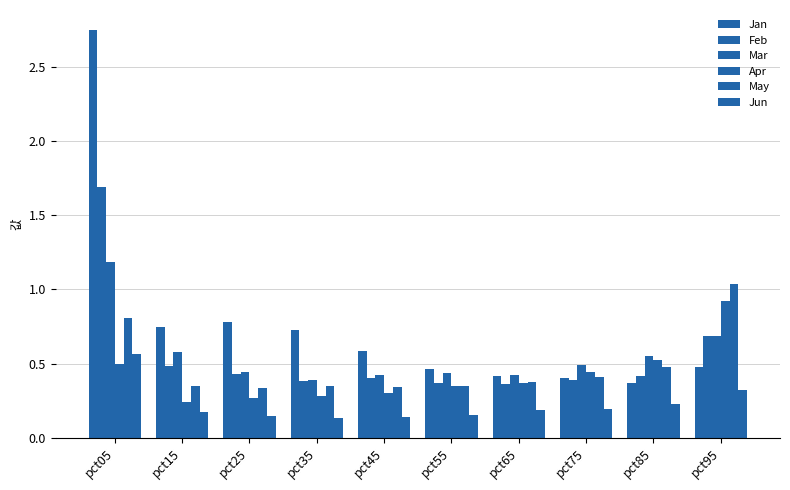

How many series are shown in this chart?

6